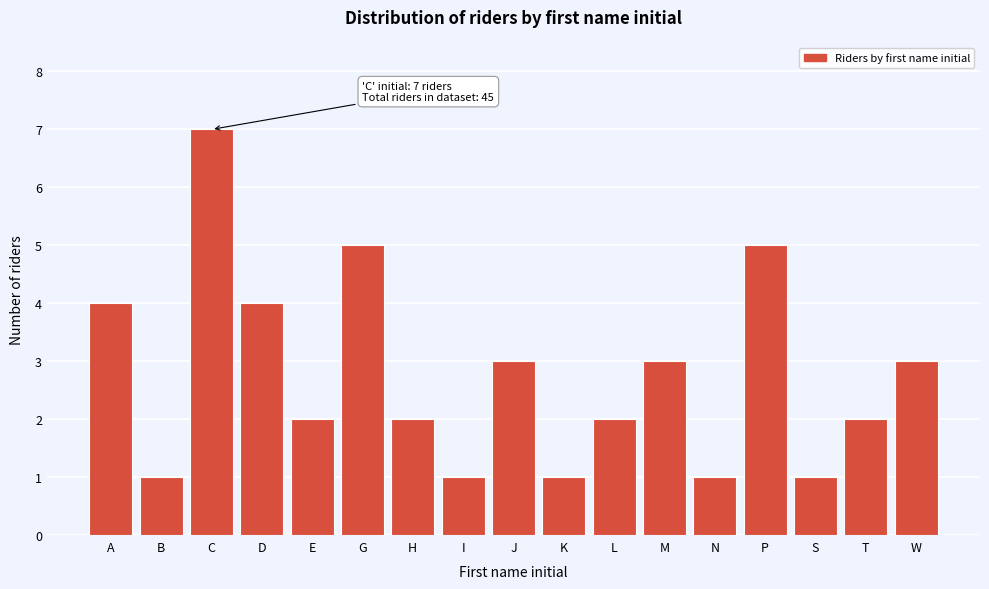

Reading left to right, extract all data points from this chart.

4	1	7	4	2	5	2	1	3	1	2	3	1	5	1	2	3